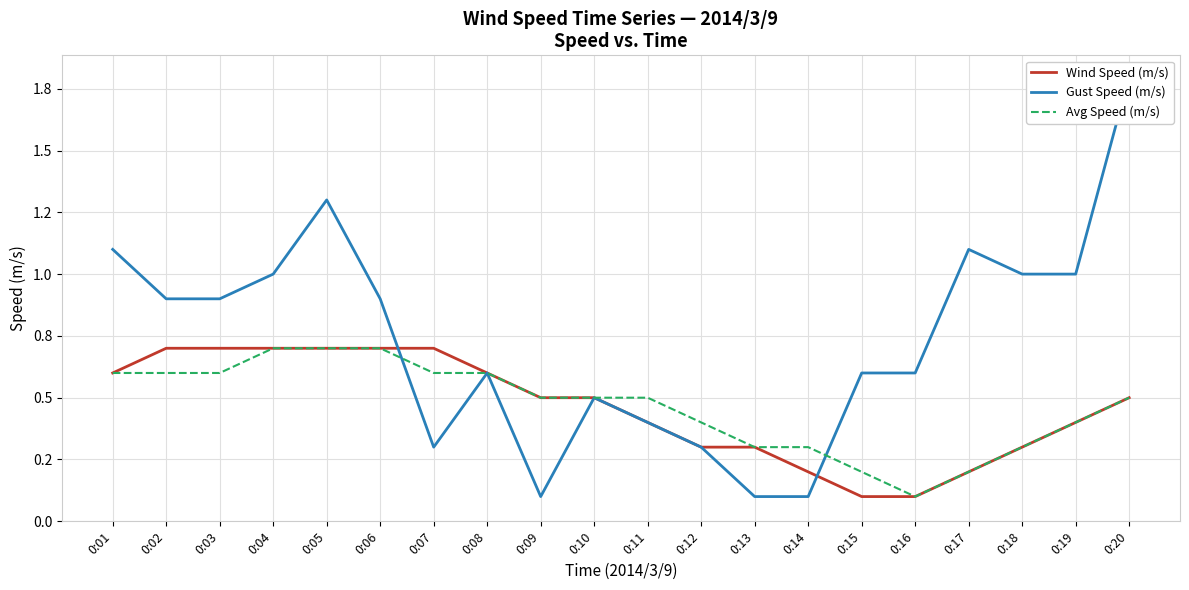

Reading left to right, transcribe all the data shown in this chart.

Wind Speed (m/s): 0.6	0.7	0.7	0.7	0.7	0.7	0.7	0.6	0.5	0.5	0.4	0.3	0.3	0.2	0.1	0.1	0.2	0.3	0.4	0.5
Gust Speed (m/s): 1.1	0.9	0.9	1.0	1.3	0.9	0.3	0.6	0.1	0.5	0.4	0.3	0.1	0.1	0.6	0.6	1.1	1.0	1.0	1.8
Avg Speed (m/s): 0.6	0.6	0.6	0.7	0.7	0.7	0.6	0.6	0.5	0.5	0.5	0.4	0.3	0.3	0.2	0.1	0.2	0.3	0.4	0.5